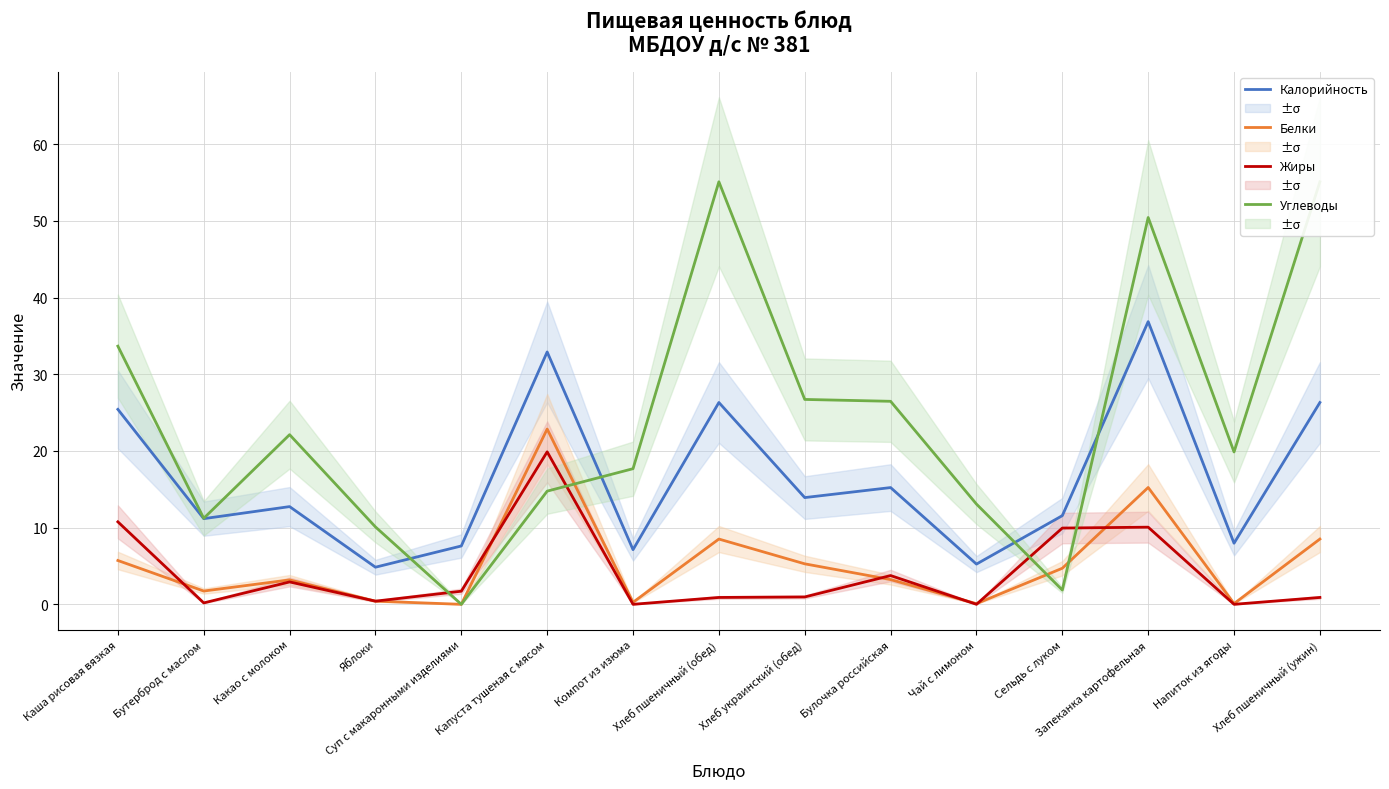

What is the sum of the Калорийность values at Каша рисовая вязкая and Булочка российская?

40.7